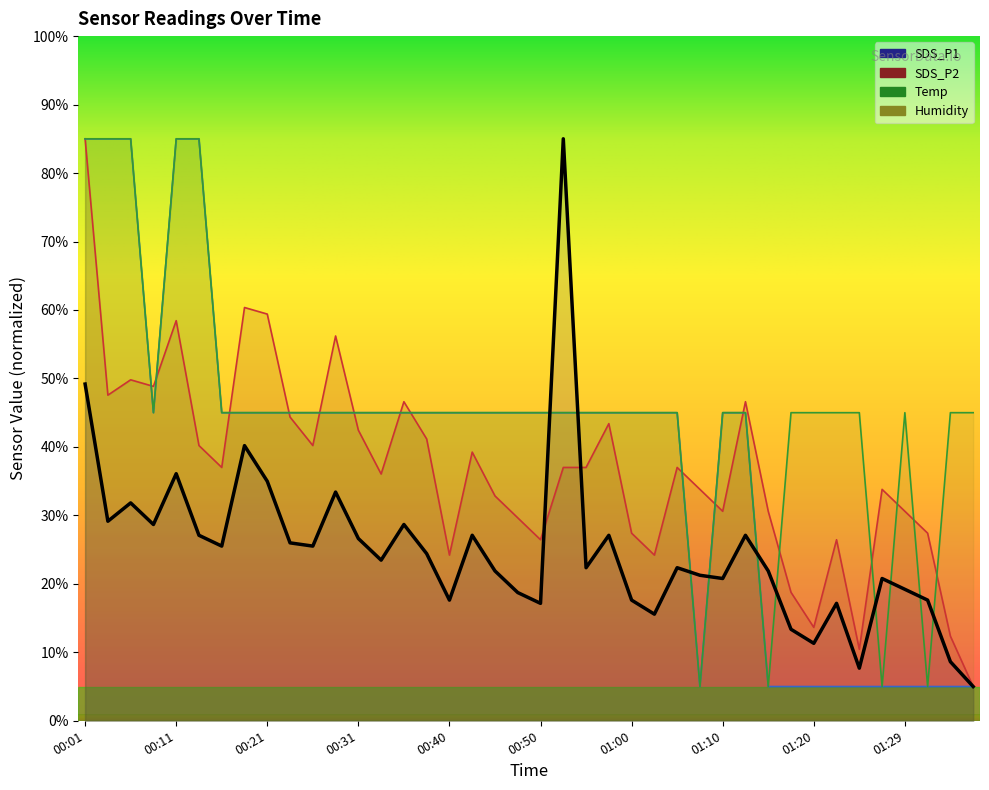

At which category is the sum across all series the highest?

00:01